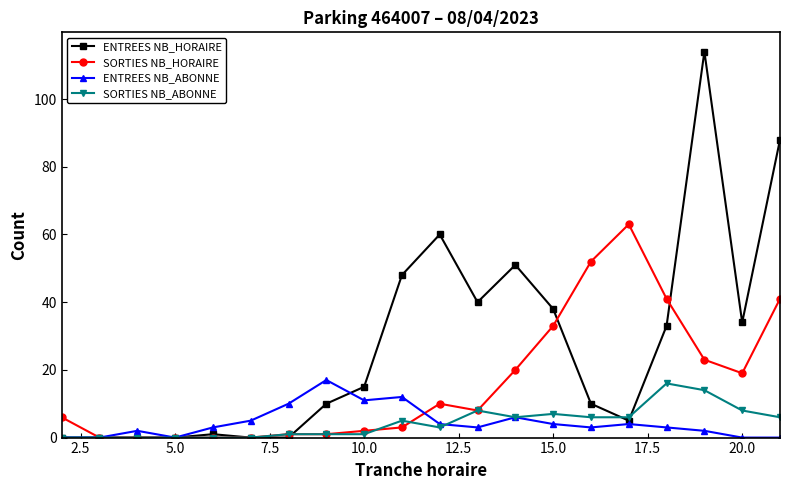

True or false: ENTREES NB_HORAIRE has more than 0 interior local peaks.

True